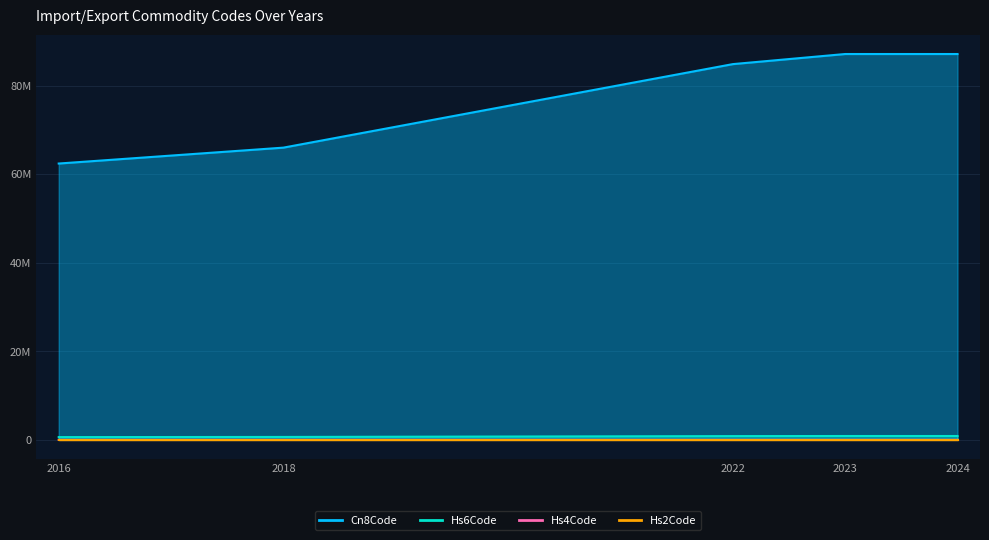

What is the average value of the Hs6Code series?

809827